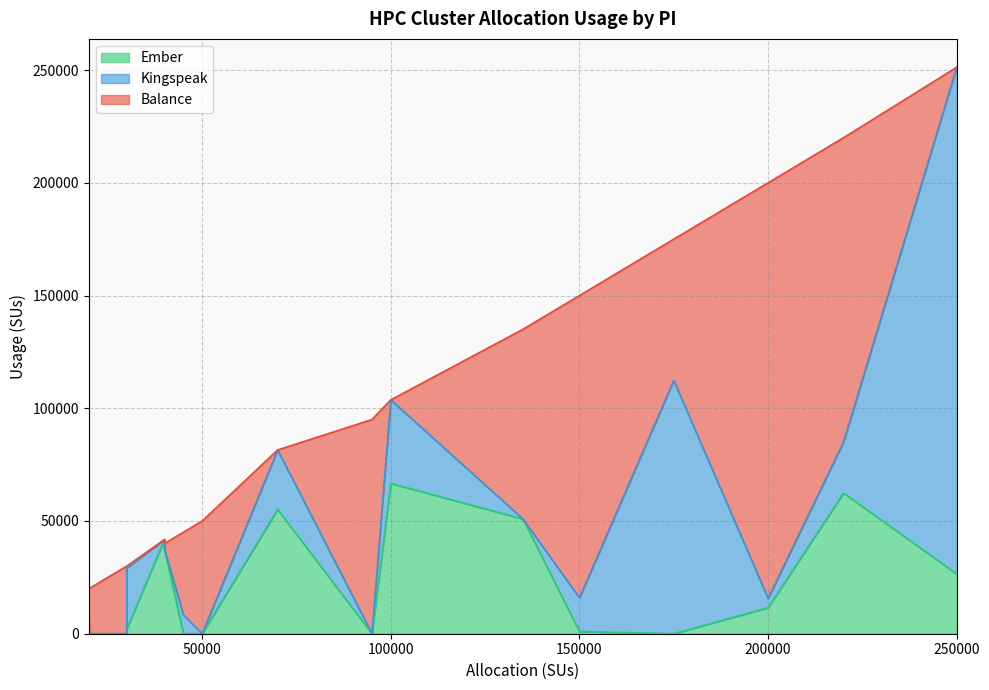

Does the chart display data point markers on the line(s)?

No